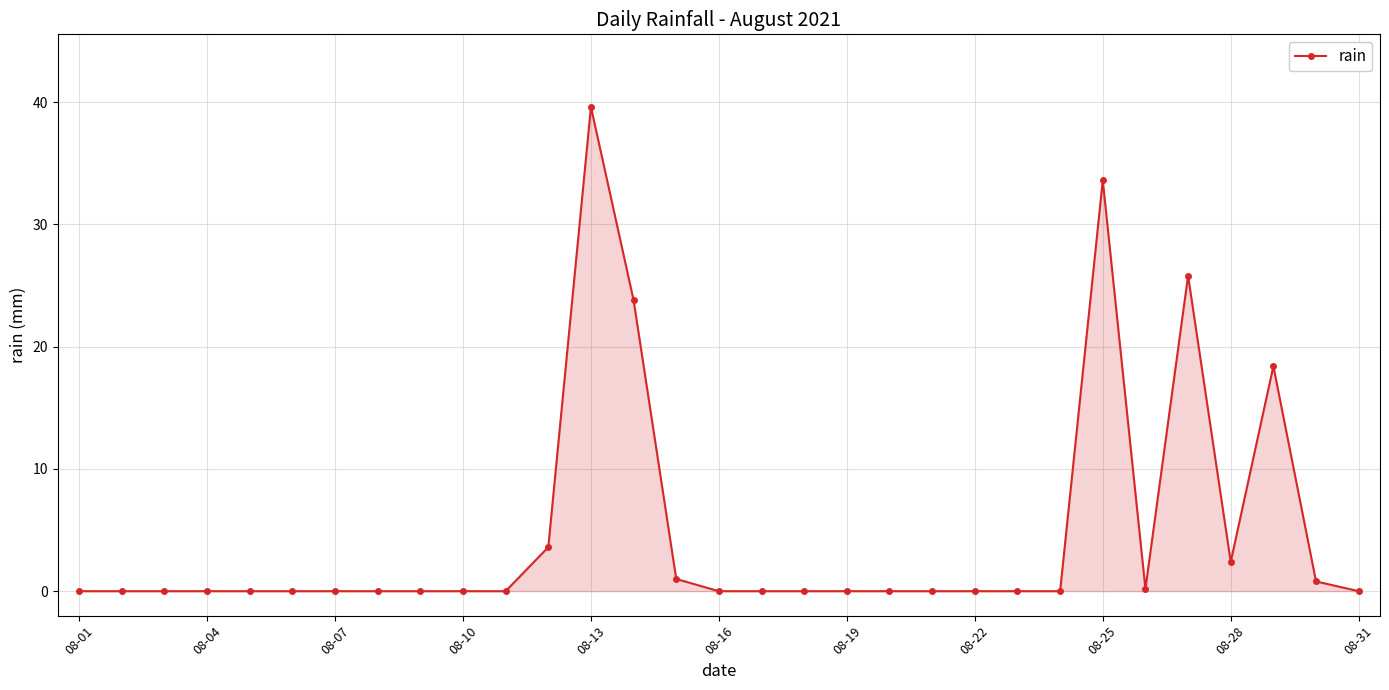

True or false: the data has more than 0 interior local peaks.

True